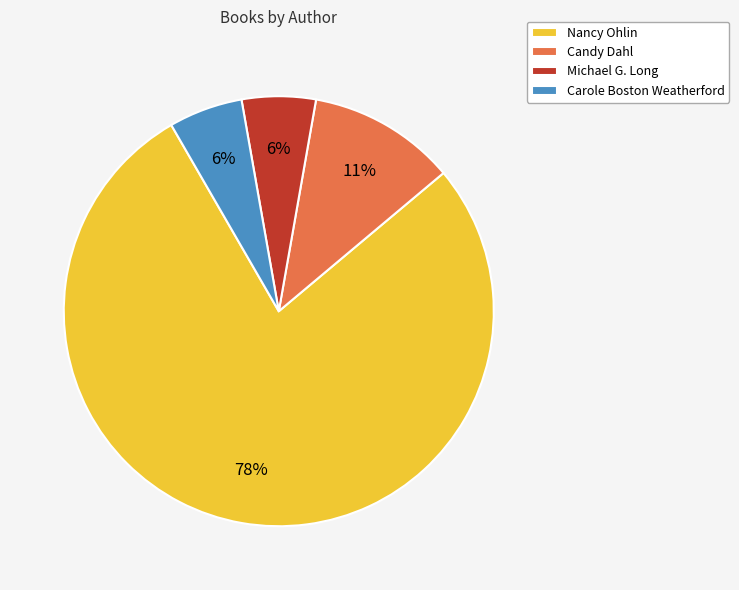

True or false: Nancy Ohlin accounts for 78% of the total.

True